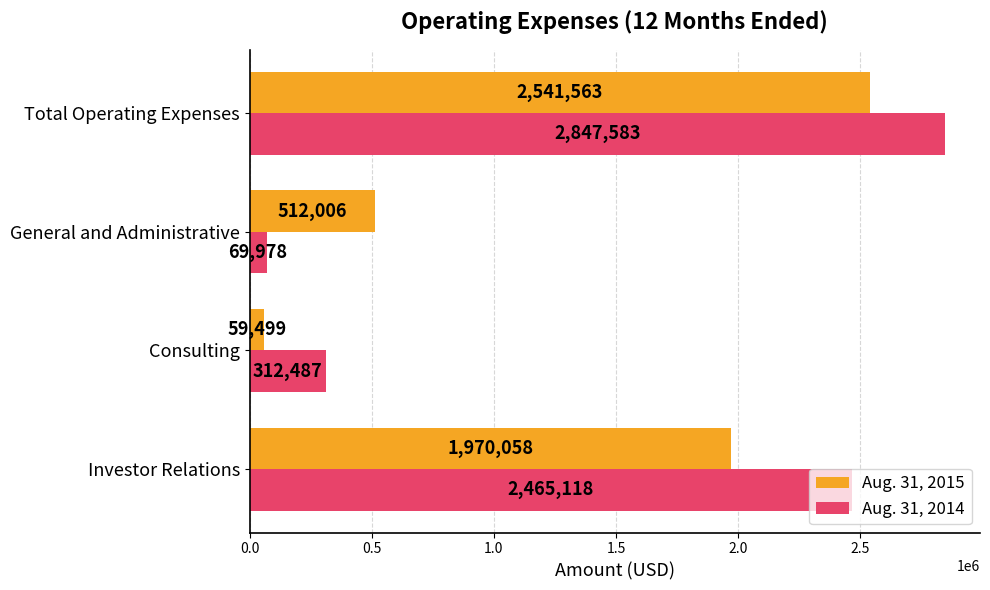

Between Consulting and General and Administrative, which series saw the biggest shift?

Aug. 31, 2015